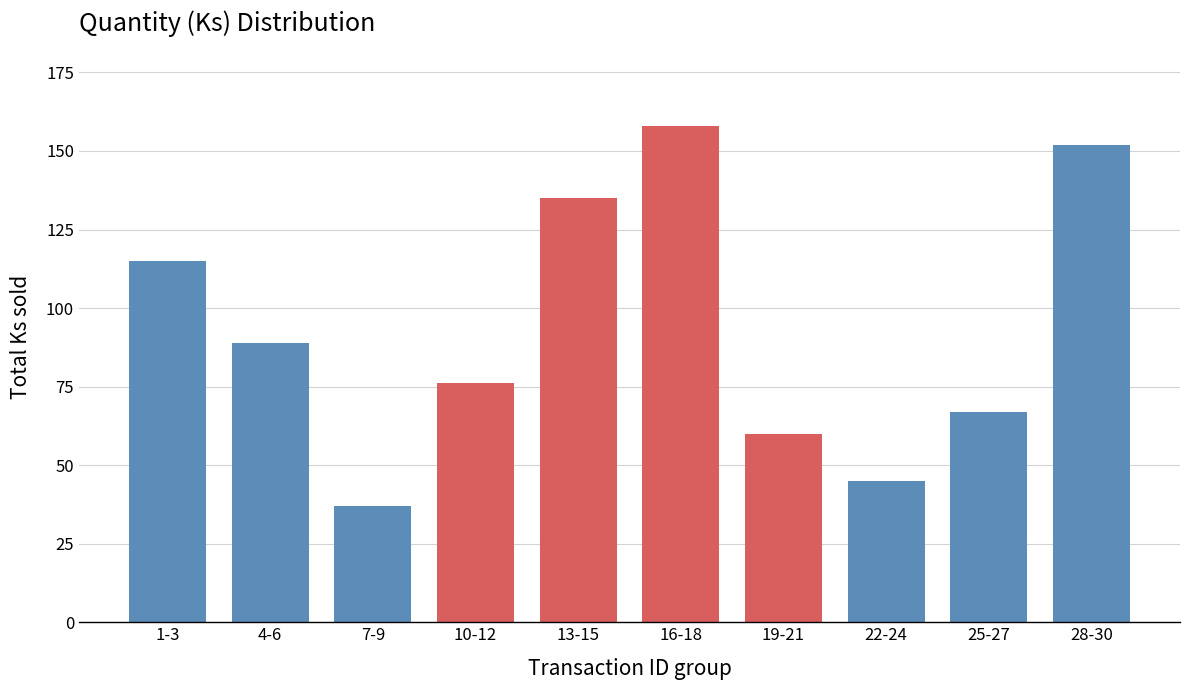

Reading left to right, extract all data points from this chart.

1-3=115	4-6=89	7-9=37	10-12=76	13-15=135	16-18=158	19-21=60	22-24=45	25-27=67	28-30=152